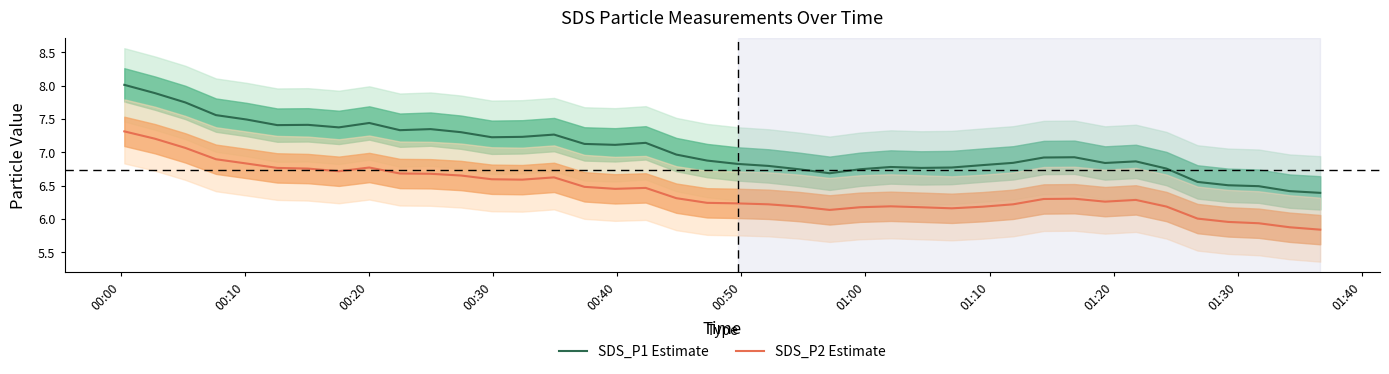

What is the highest value of the SDS_P1 Estimate series?

8.0